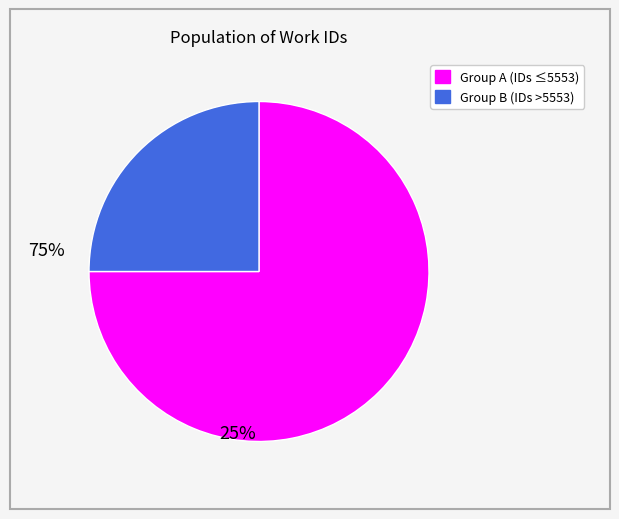

Is there any slice that represents more than half of the pie?

Yes